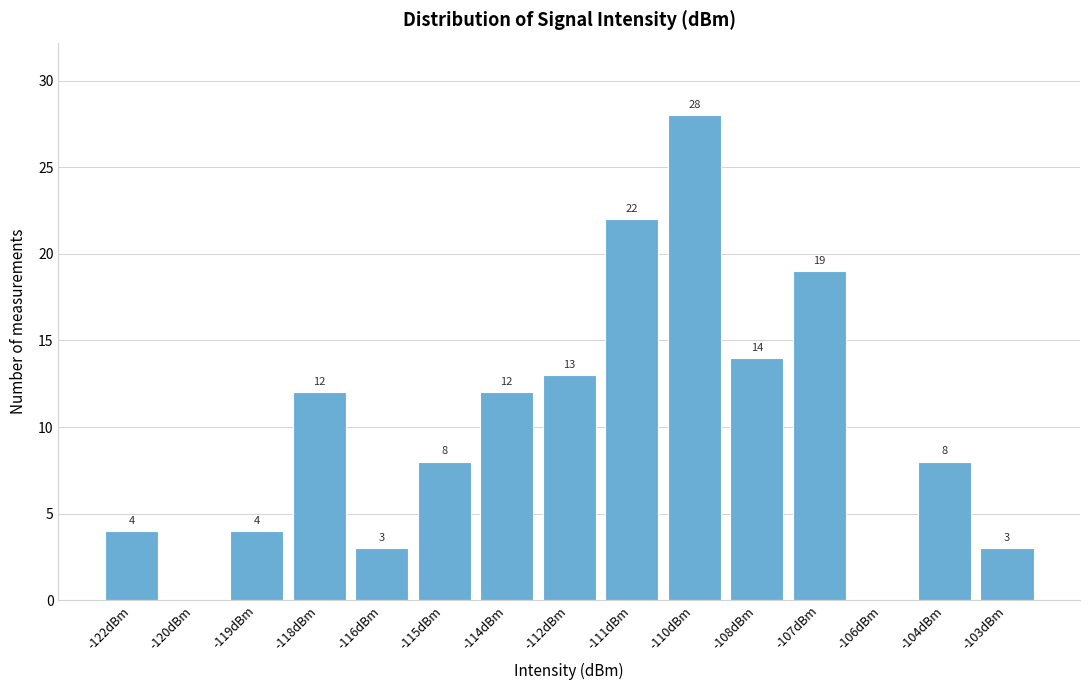

Reading left to right, what are all the values shown in this chart?

-122dBm=4	-120dBm=0	-119dBm=4	-118dBm=12	-116dBm=3	-115dBm=8	-114dBm=12	-112dBm=13	-111dBm=22	-110dBm=28	-108dBm=14	-107dBm=19	-106dBm=0	-104dBm=8	-103dBm=3